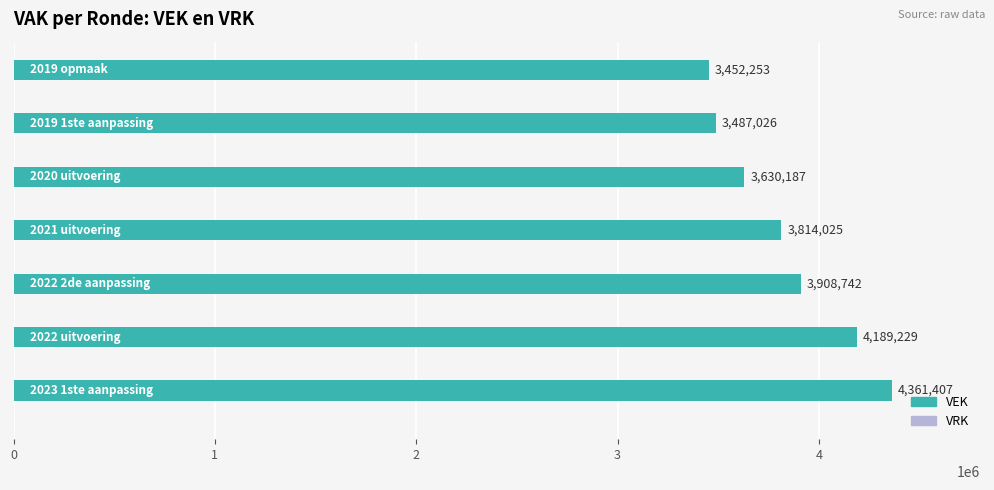

What is the greatest value displayed?

4361407